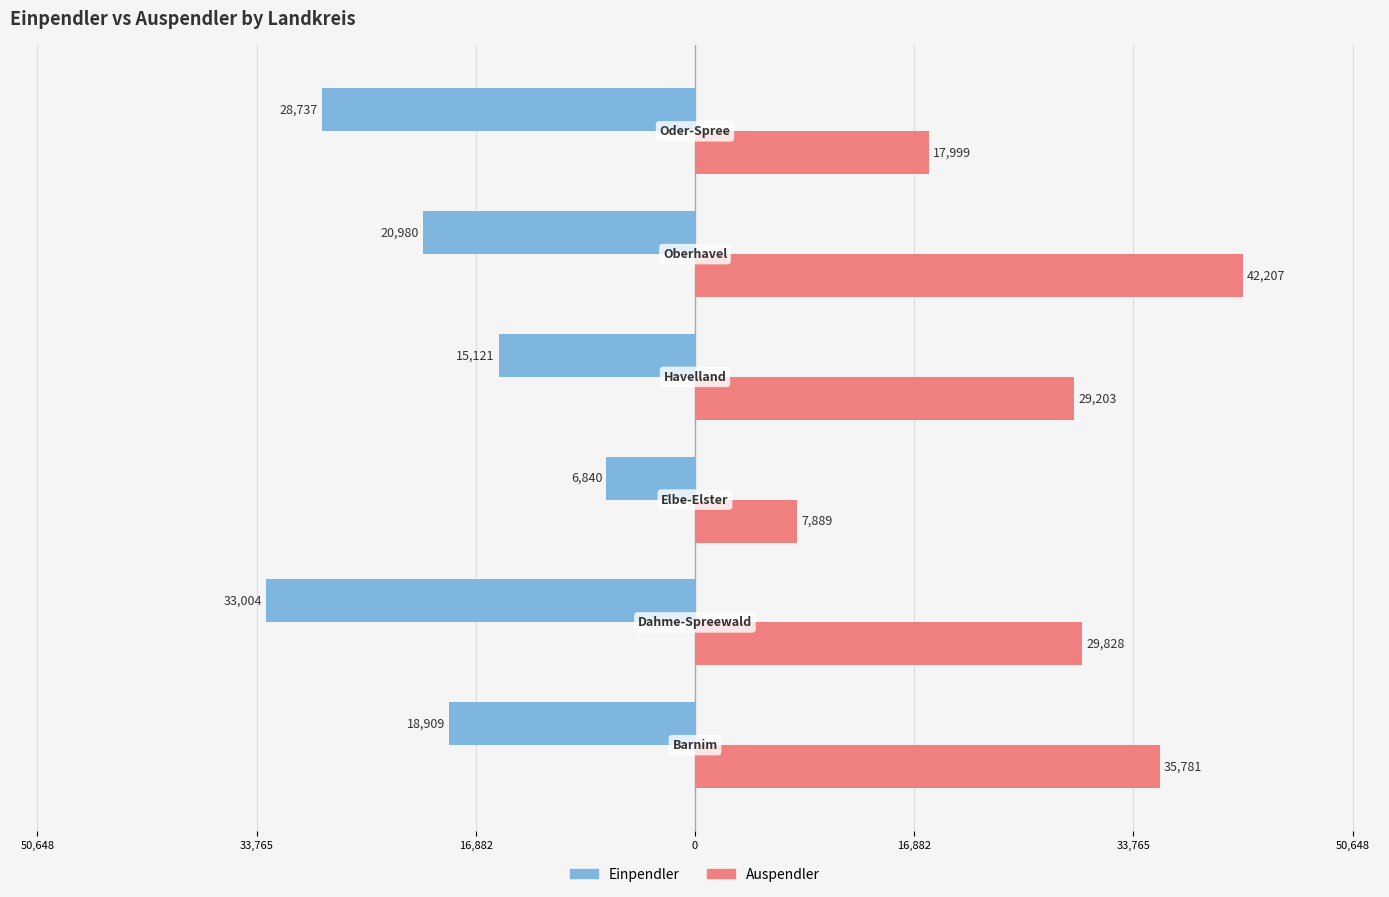

List the series in order of their peak value, lowest first.

Einpendler, Auspendler